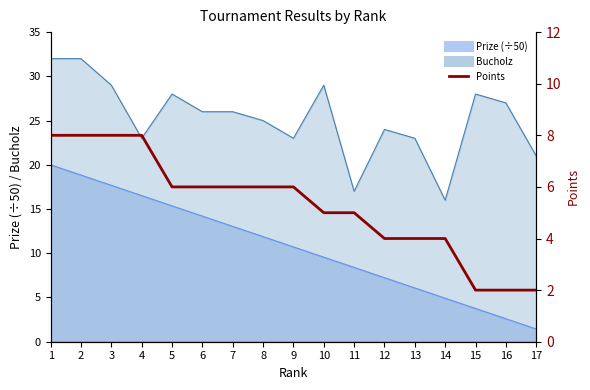

How many values are between 4 and 6?

10